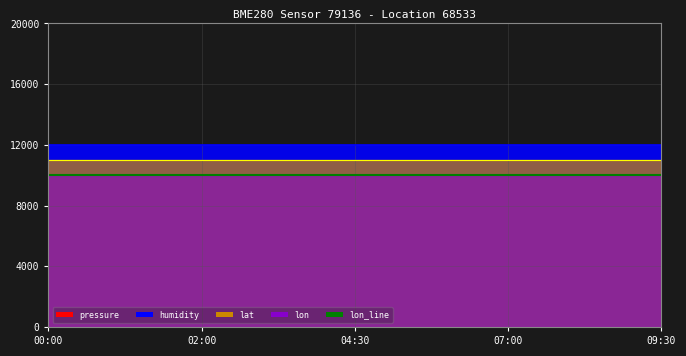

What is the difference between the highest and lowest values at 04:30?

12000